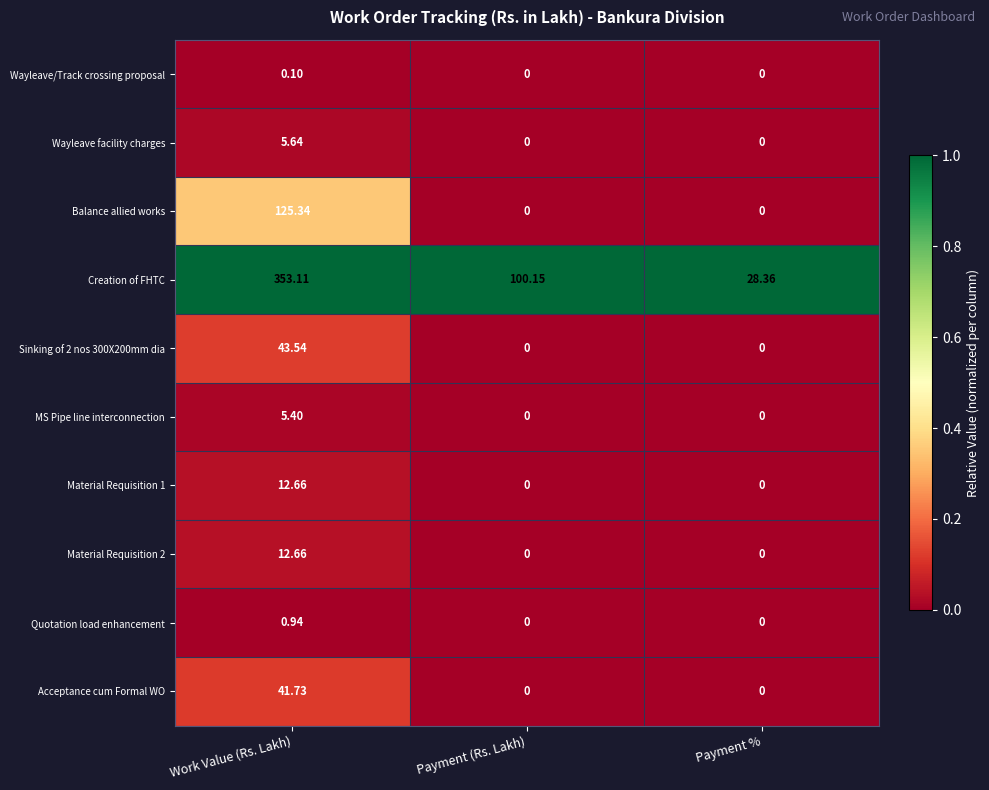

Count the number of categories in the chart.

3